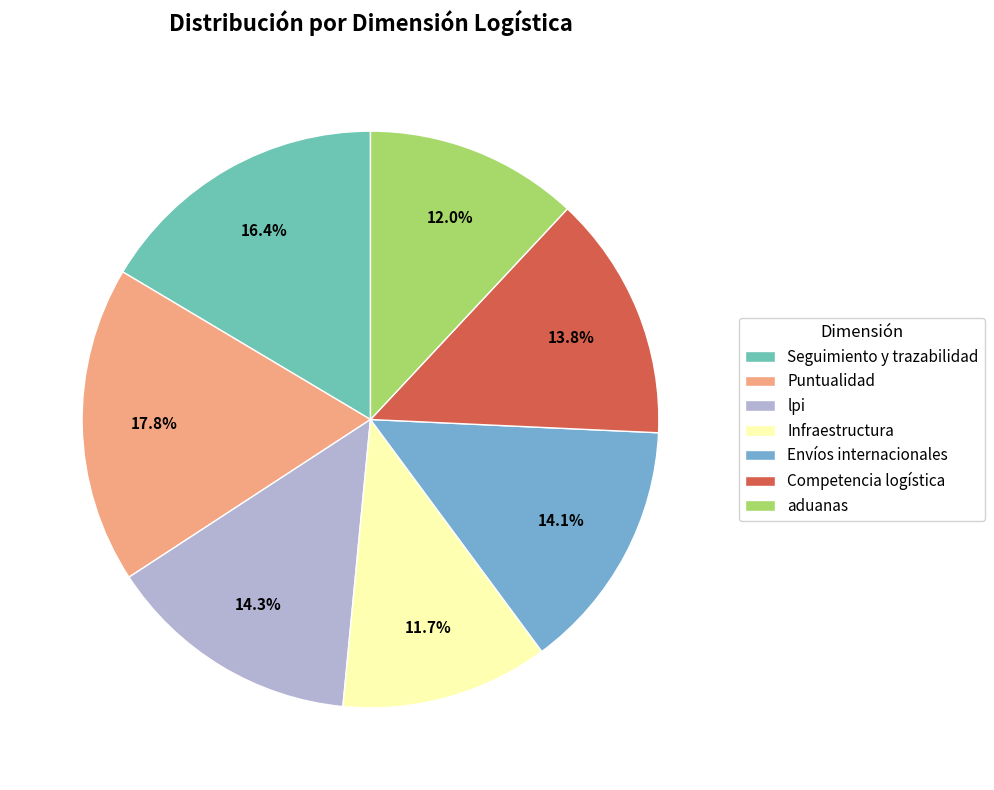

What is the smallest slice in the pie chart?

Infraestructura